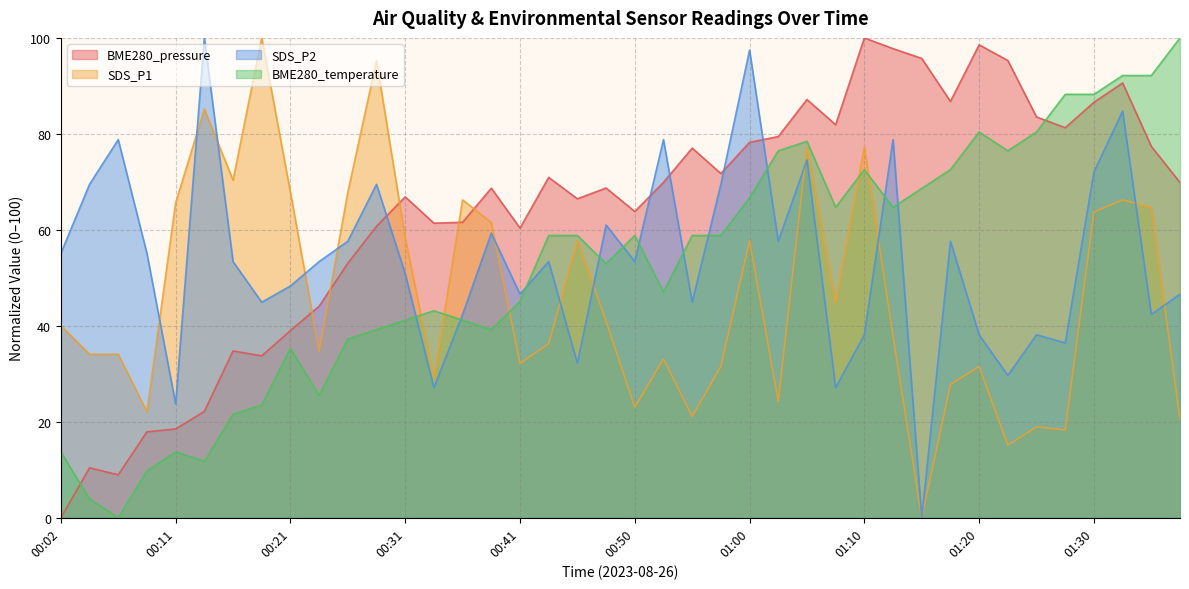

How many lines are shown in the chart?

4